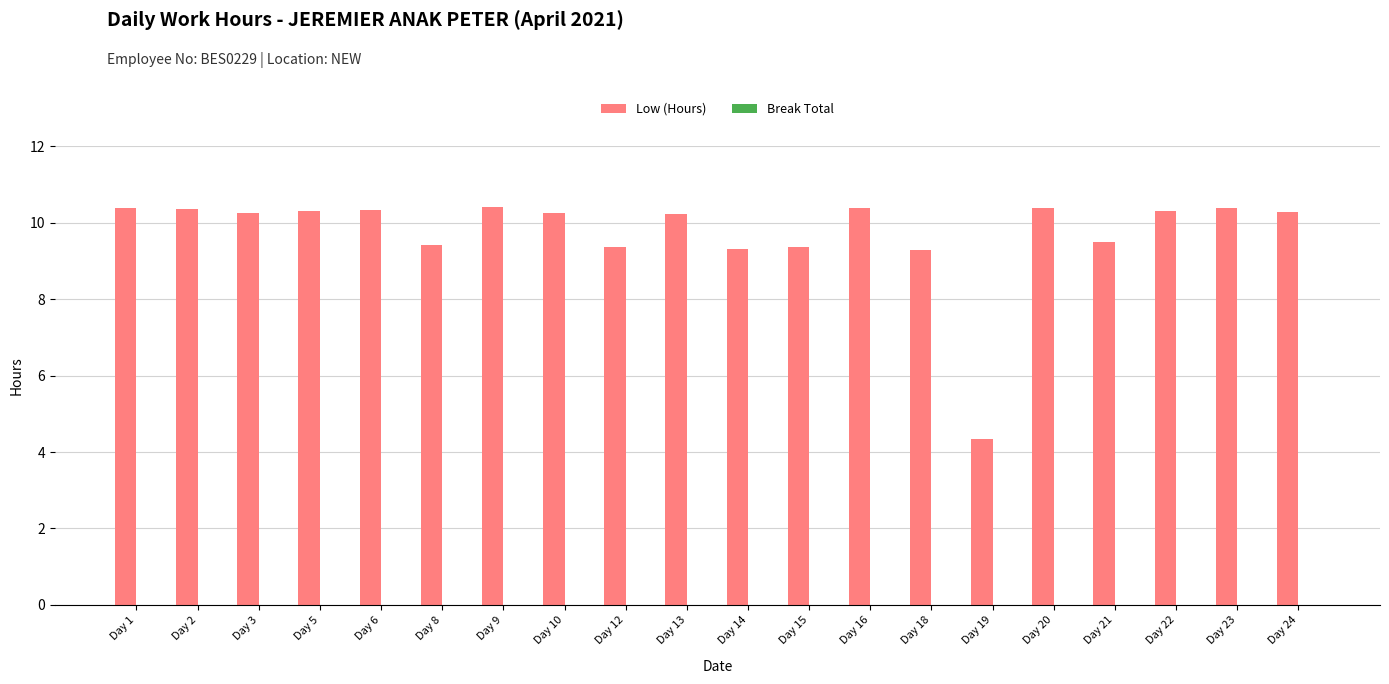

Which label corresponds to the smallest value in the chart?

Day 19